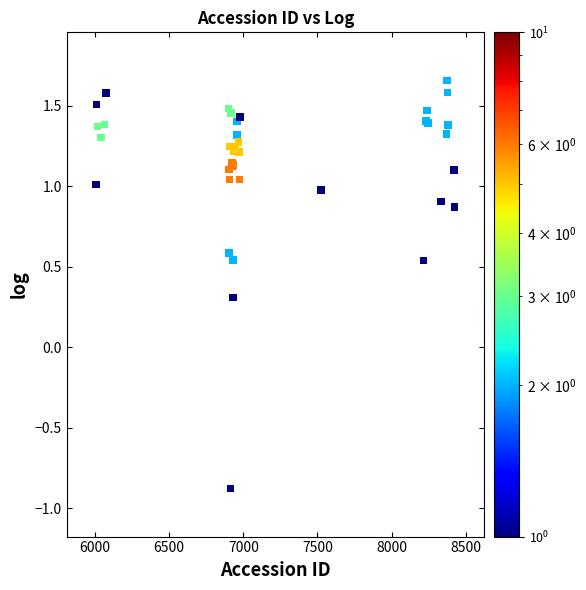

What Y value in the scatter plot is closest to 0?

0.3